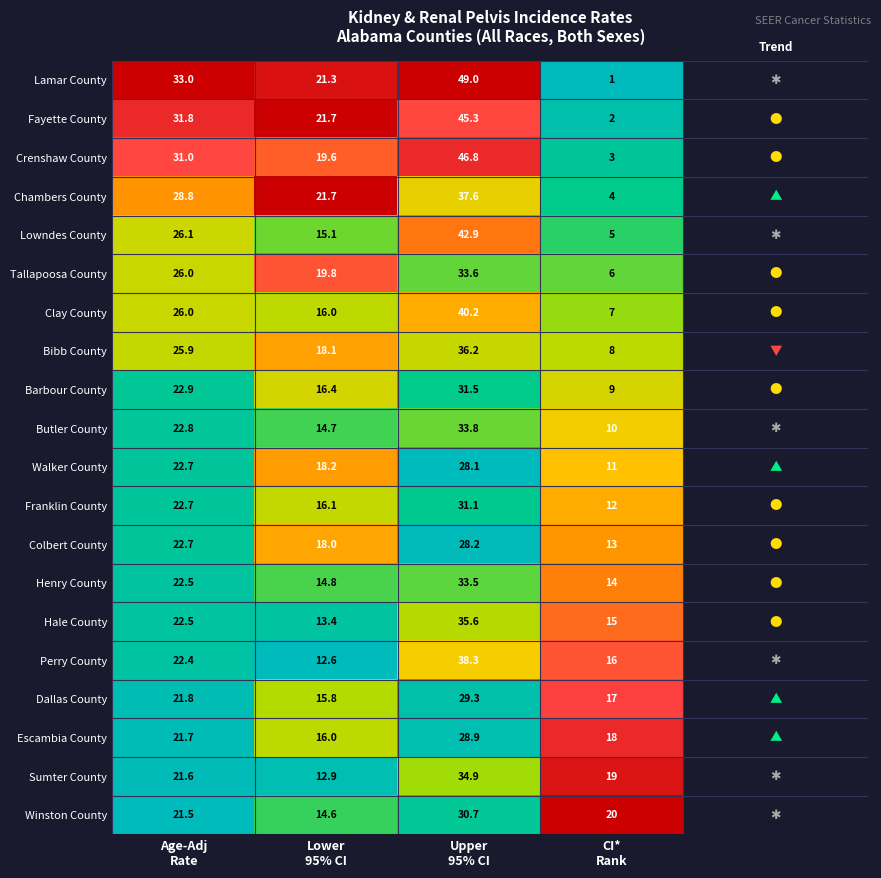

What is the highest value of the Lamar County series?

49.0